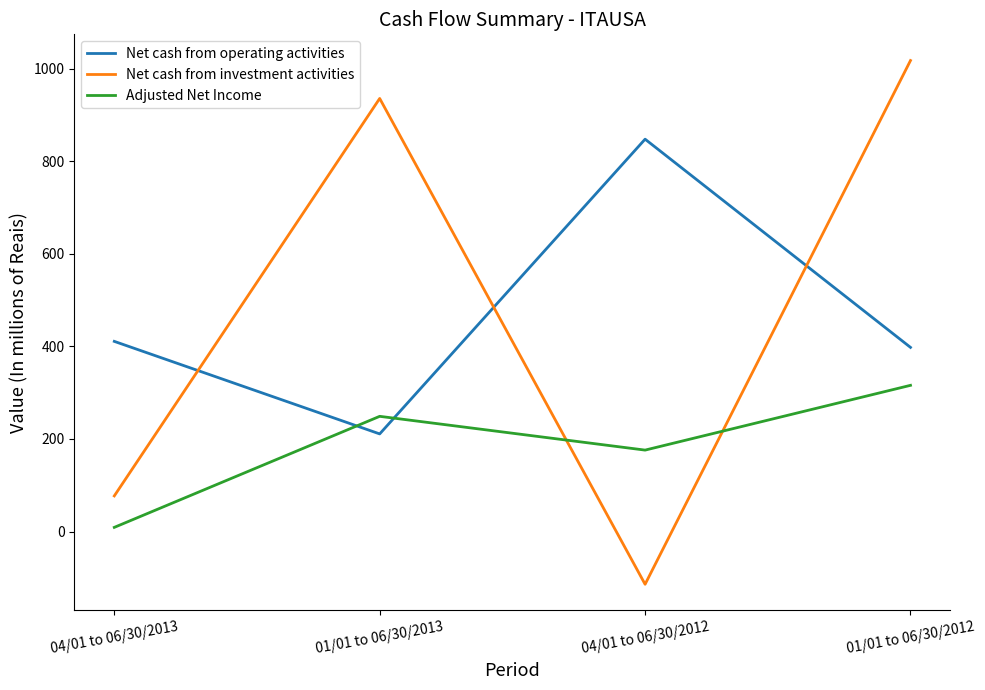

At which label does Net cash from investment activities reach its peak?

01/01 to 06/30/2012